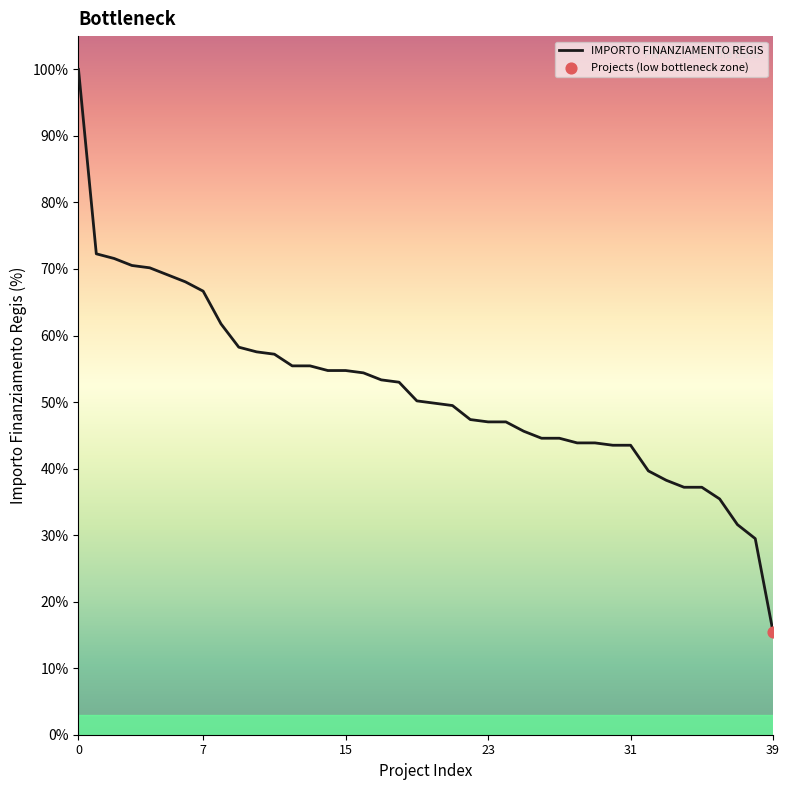

What is the smallest value displayed?

15.4